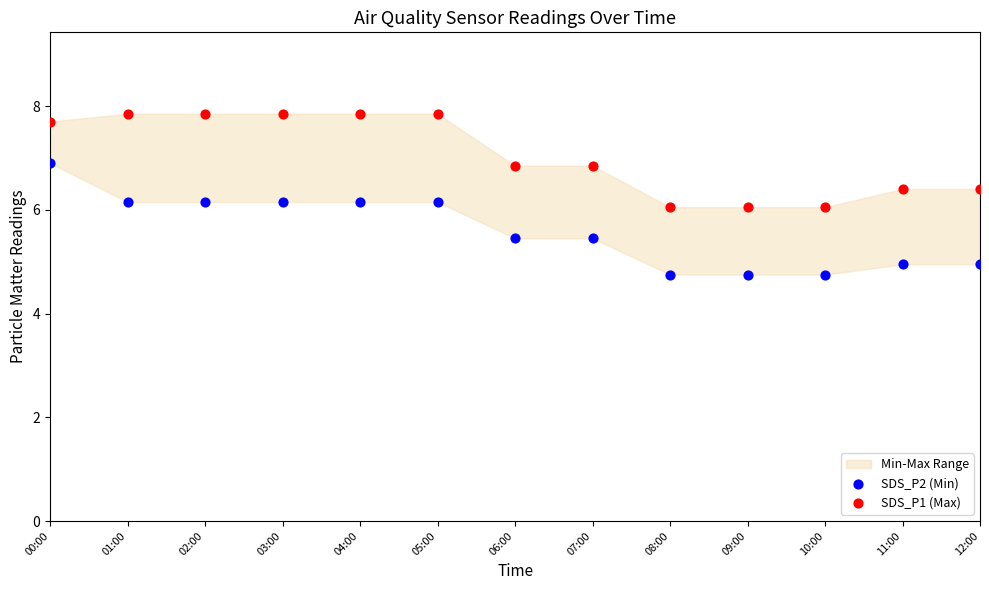

Across all data points, what is the range of Y values (max minus min)?

3.1